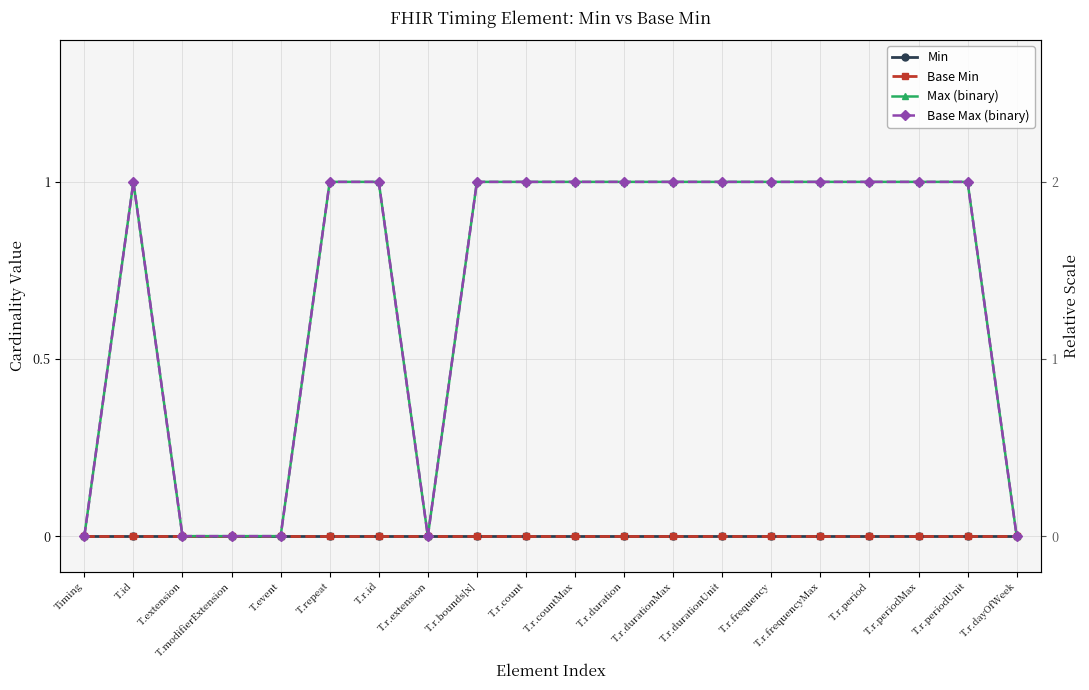

Which series has the largest range (max minus min)?

Max (binary)